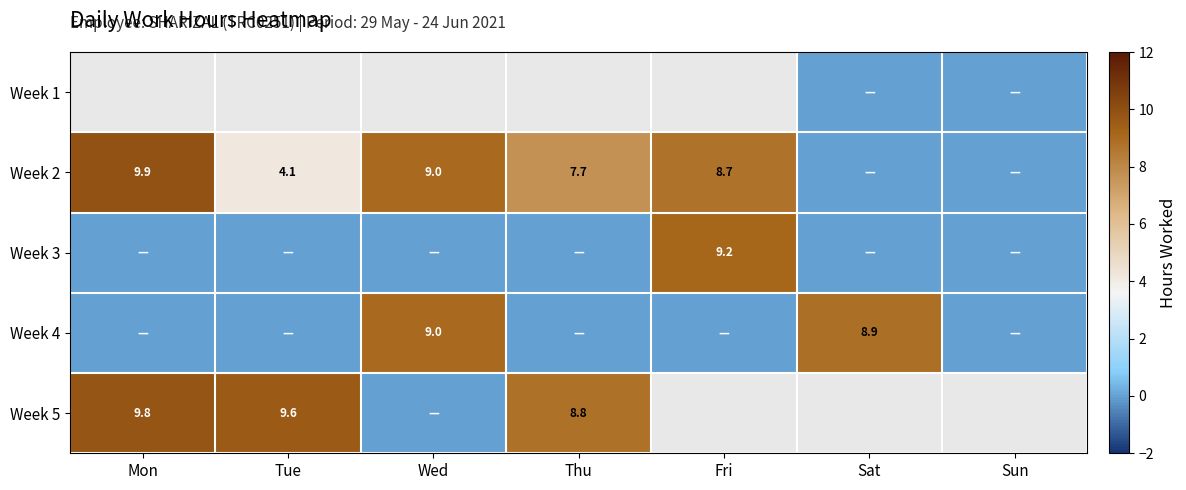

The Week 4 series shows 8.9 at Sat. True or false?

True